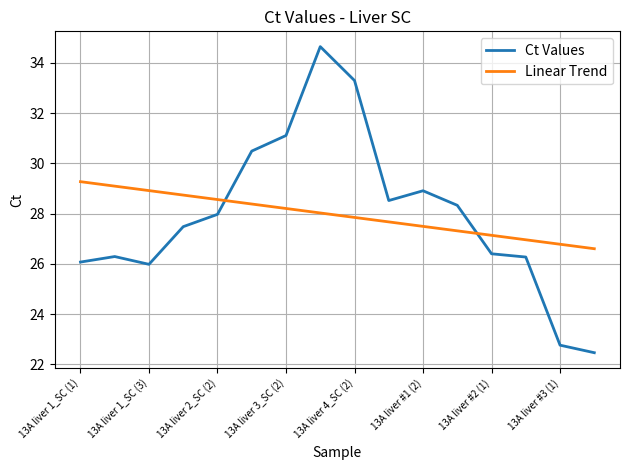

What is the average value of the Linear Trend series?

27.9